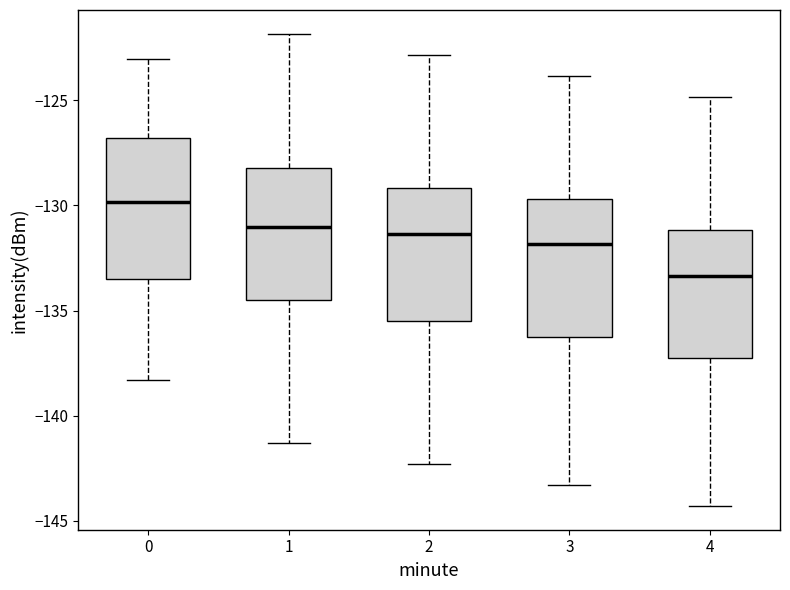

Reading left to right, transcribe this box plot: for each box, give where its median line is, the range the box spans, and where its two whiskers end, as read against the y-axis. The values are not printed on the chart, so give them approximately, as read against the axis.

0: median -130.0, box -133.5 to -127.0, whiskers -138.5 to -123.0
1: median -131.0, box -134.5 to -128.0, whiskers -141.5 to -122.0
2: median -131.5, box -135.5 to -129.0, whiskers -142.5 to -123.0
3: median -132.0, box -136.5 to -129.5, whiskers -143.5 to -124.0
4: median -133.5, box -137.5 to -131.0, whiskers -144.5 to -125.0